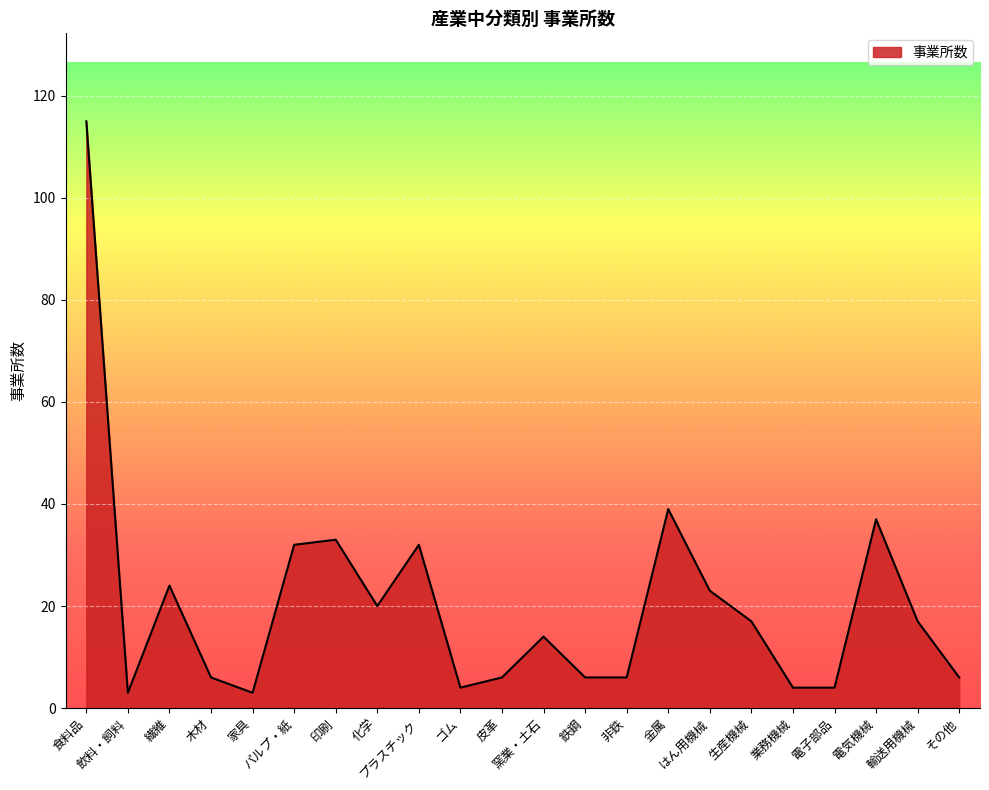

What is the difference between the values at 輸送用機械 and 非鉄?

11